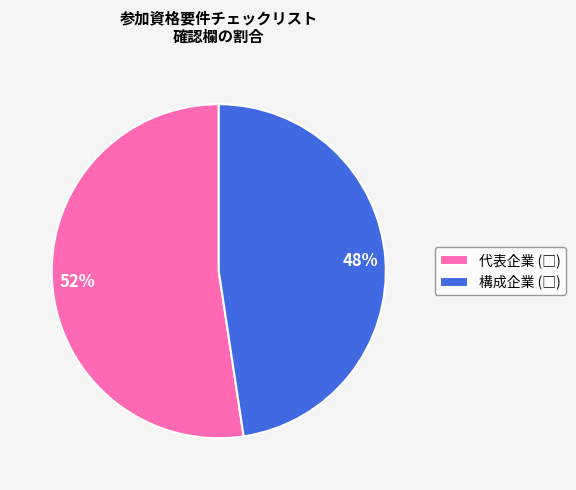

Is there any slice that represents more than half of the pie?

Yes